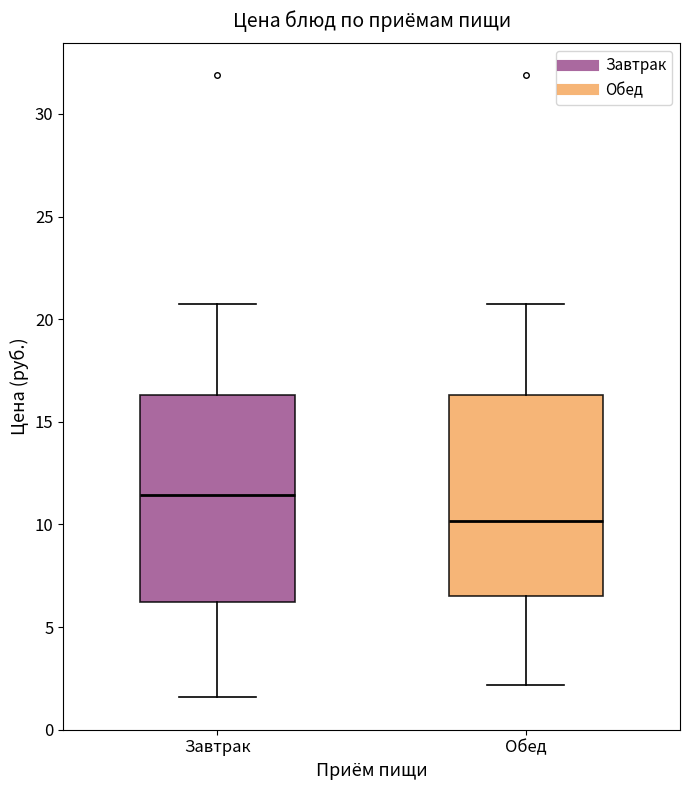

Which box's median line is the highest?

Завтрак